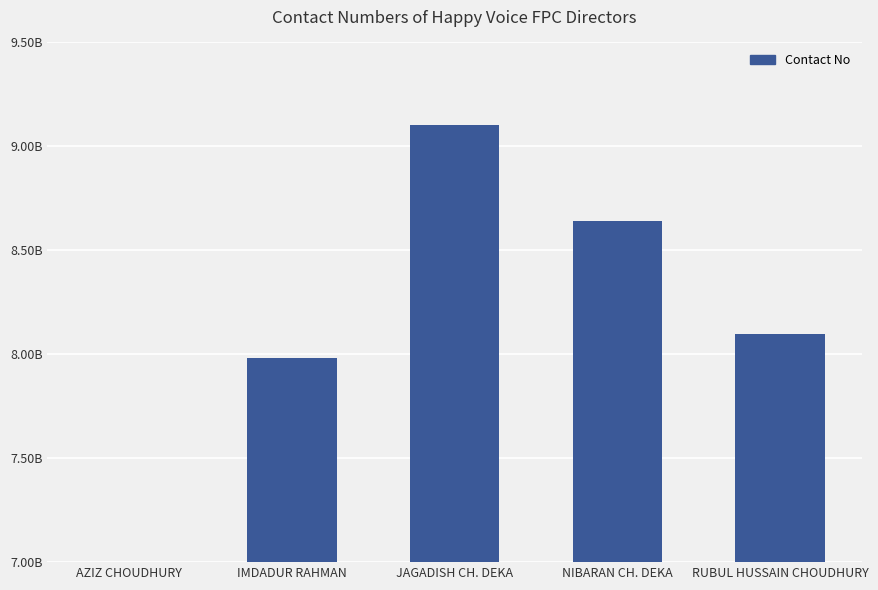

What is the change in value from IMDADUR RAHMAN to JAGADISH CH. DEKA?

+1120903953